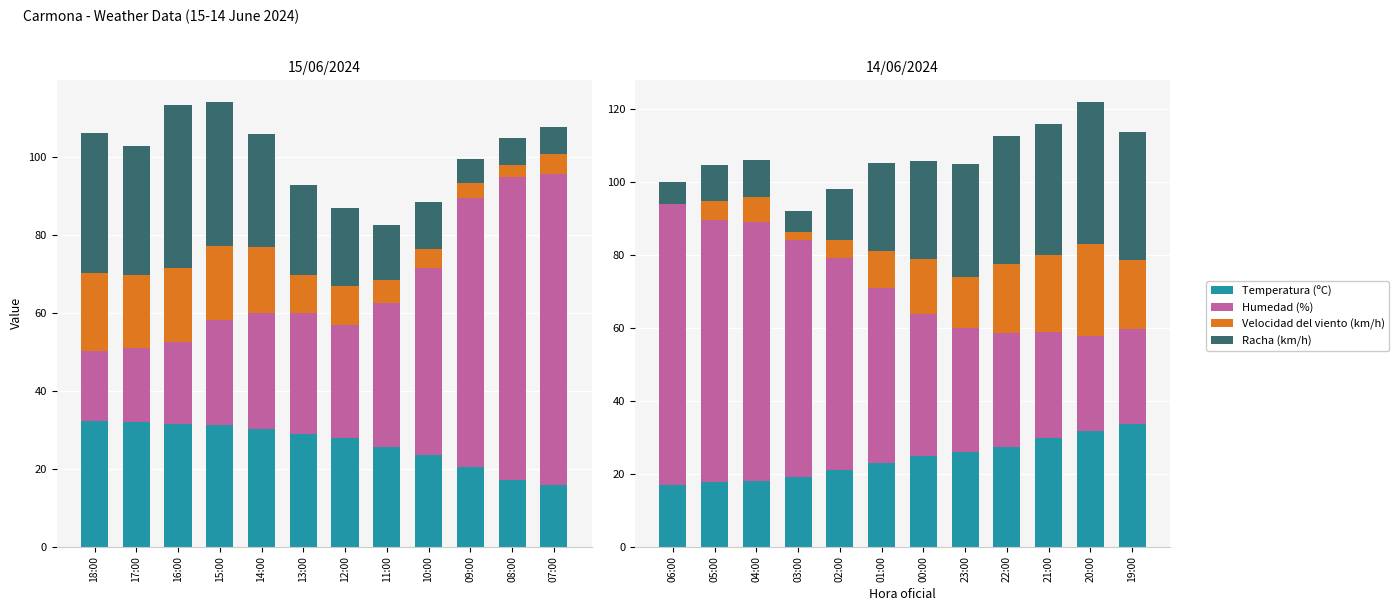

What position from the right is 00:00?

6